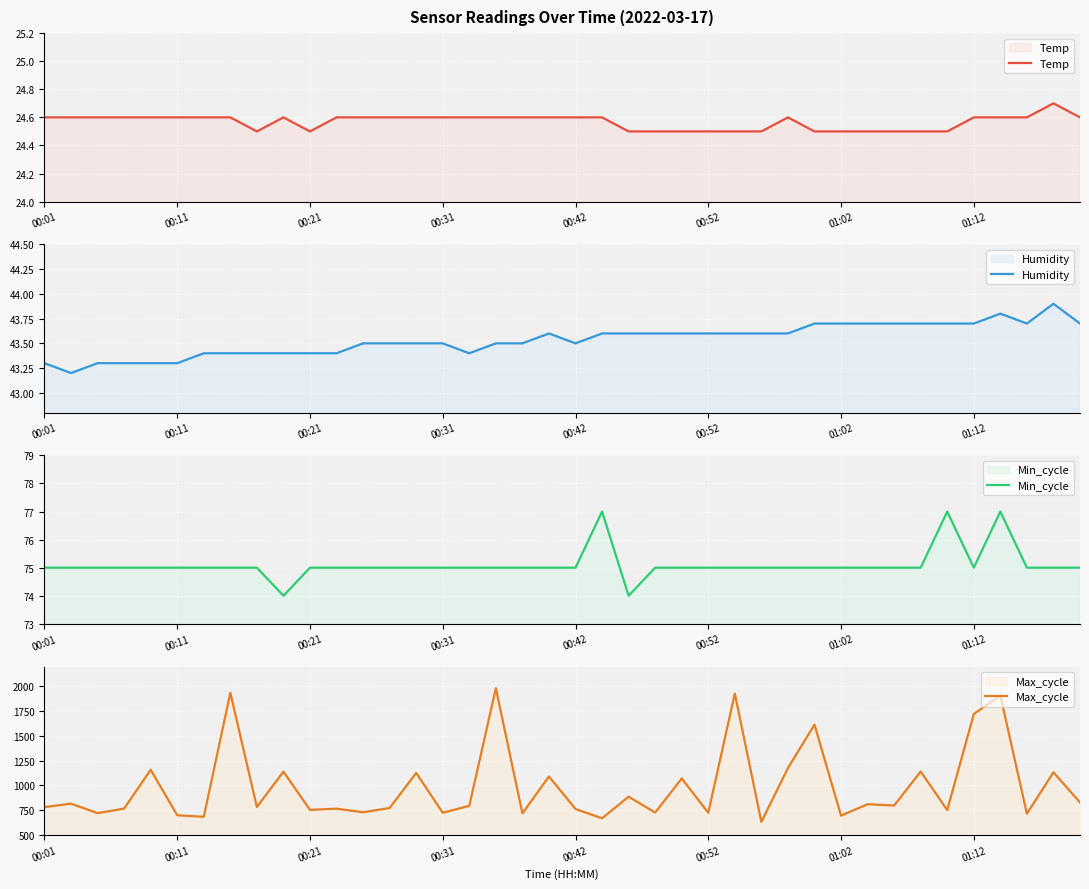

Reading left to right, extract all data points from this chart.

Temp: 24.6	24.6	24.6	24.6	24.6	24.6	24.6	24.6	24.5	24.6	24.5	24.6	24.6	24.6	24.6	24.6	24.6	24.6	24.6	24.6	24.6	24.6	24.5	24.5	24.5	24.5	24.5	24.5	24.6	24.5	24.5	24.5	24.5	24.5	24.5	24.6	24.6	24.6	24.7	24.6
Humidity: 43.3	43.2	43.3	43.3	43.3	43.3	43.4	43.4	43.4	43.4	43.4	43.4	43.5	43.5	43.5	43.5	43.4	43.5	43.5	43.6	43.5	43.6	43.6	43.6	43.6	43.6	43.6	43.6	43.6	43.7	43.7	43.7	43.7	43.7	43.7	43.7	43.8	43.7	43.9	43.7
Min_cycle: 75.0	75.0	75.0	75.0	75.0	75.0	75.0	75.0	75.0	74.0	75.0	75.0	75.0	75.0	75.0	75.0	75.0	75.0	75.0	75.0	75.0	77.0	74.0	75.0	75.0	75.0	75.0	75.0	75.0	75.0	75.0	75.0	75.0	75.0	77.0	75.0	77.0	75.0	75.0	75.0
Max_cycle: 781.0	816.0	720.0	766.0	1158.0	699.0	683.0	1935.0	782.0	1139.0	753.0	765.0	729.0	772.0	1126.0	724.0	794.0	1981.0	718.0	1090.0	762.0	668.0	886.0	726.0	1070.0	724.0	1927.0	632.0	1175.0	1614.0	695.0	810.0	797.0	1140.0	751.0	1720.0	1909.0	714.0	1132.0	828.0